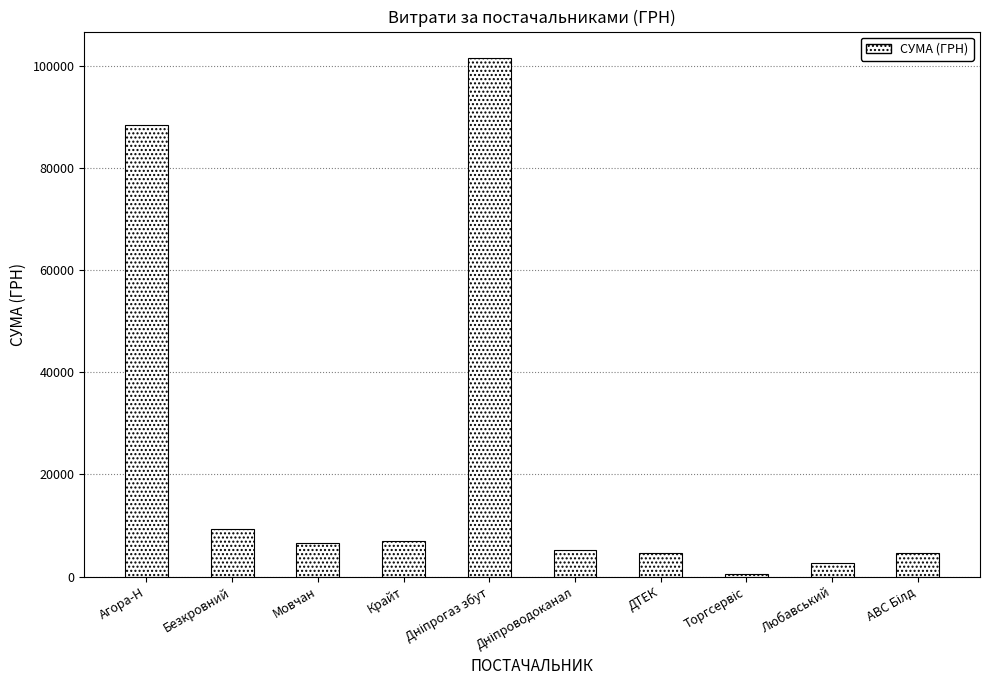

What is the label of the 7th bar from the left?

ДТЕК